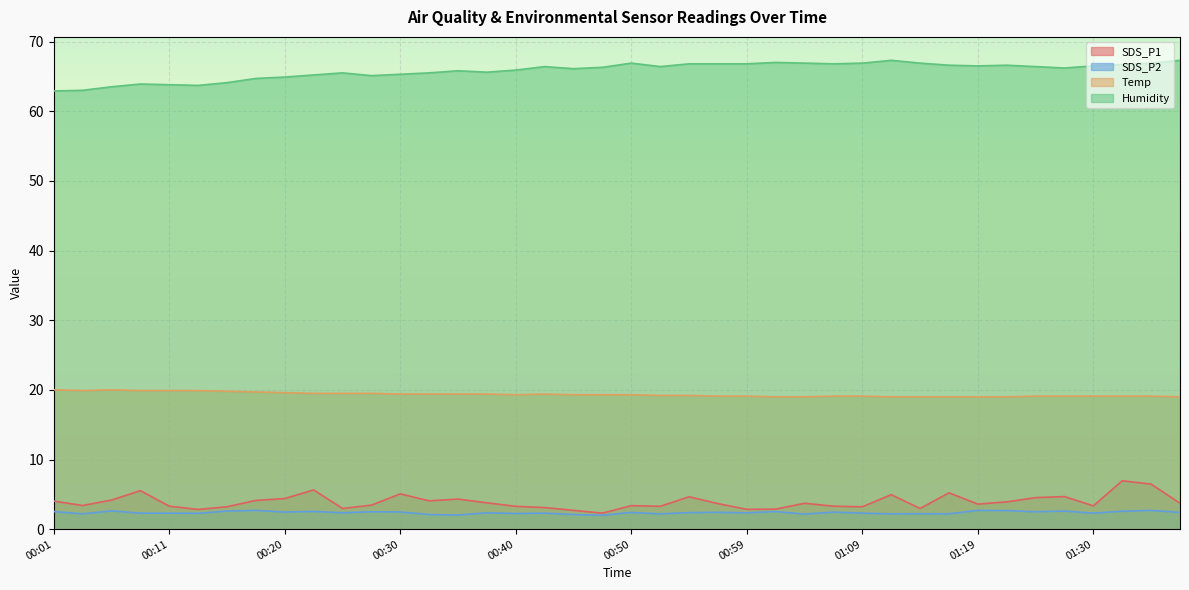

What is the total value across all series at 01:02?

91.4